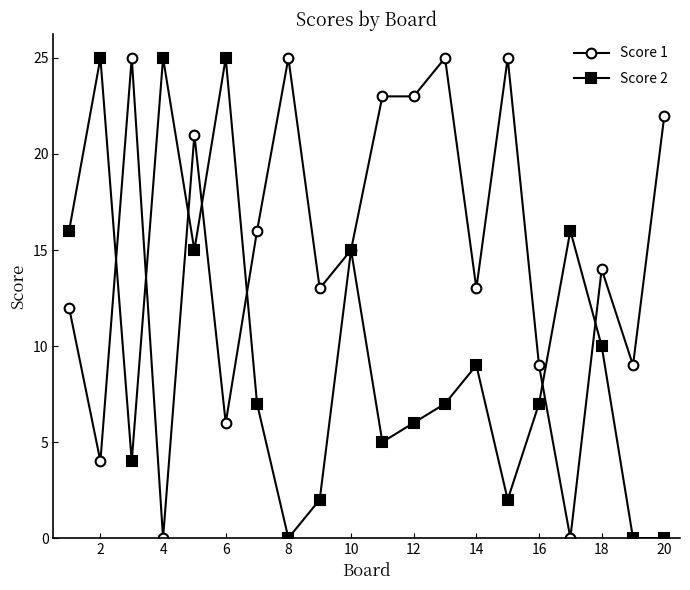

What is the value of the Score 1 point at the 10th from the left?

15